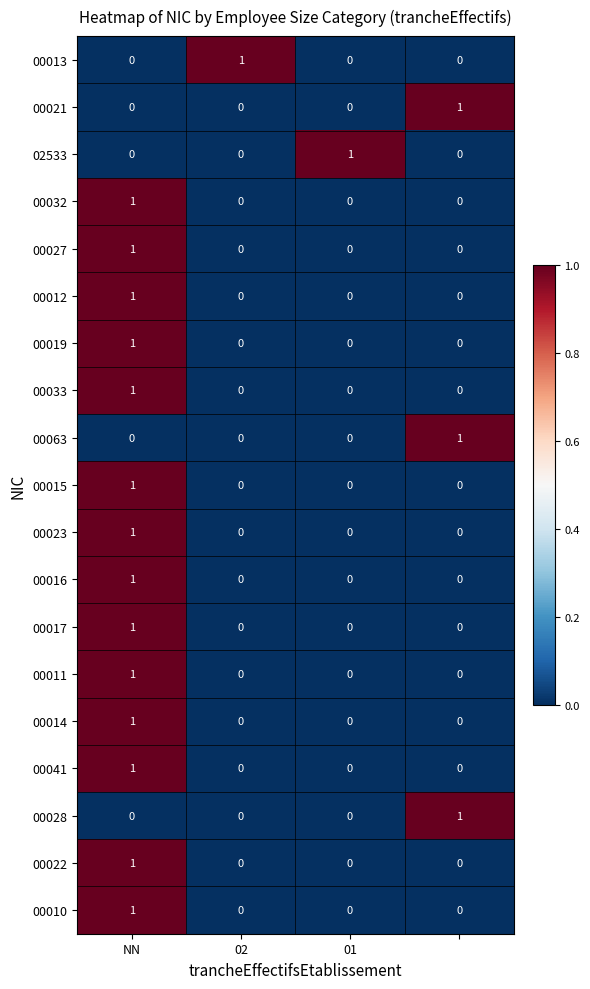

How many 00017 values are between 0 and 1?

4